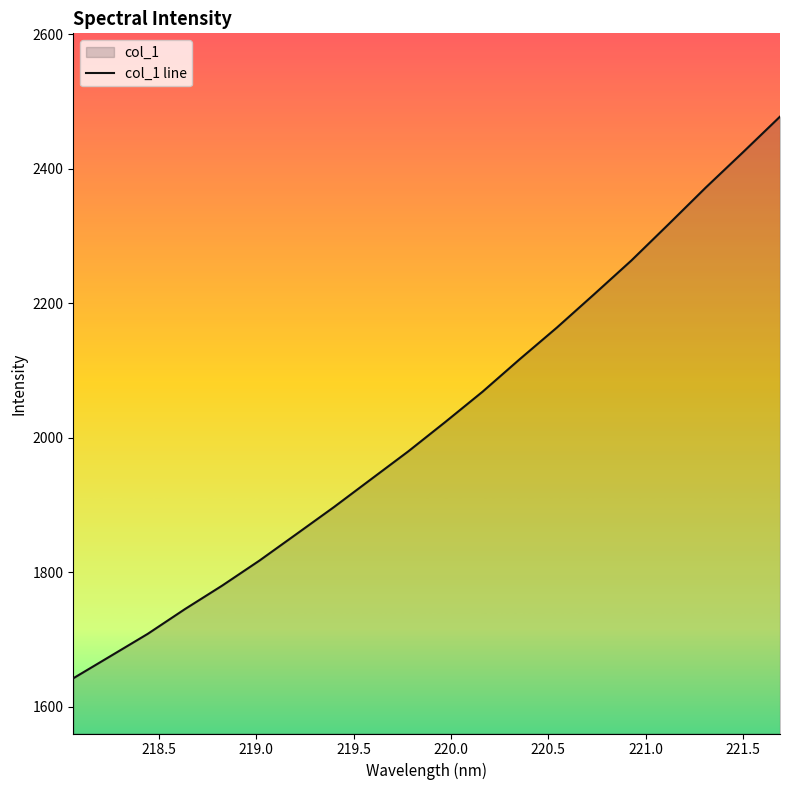

What is the smallest value displayed?

1642.1